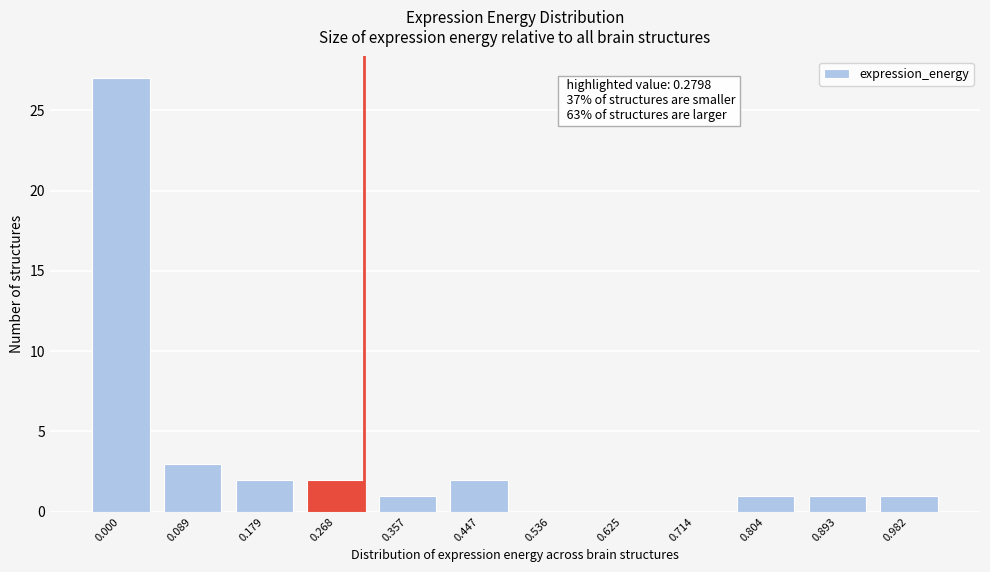

Reading left to right, transcribe all the data shown in this chart.

0.000=27	0.089=3	0.179=2	0.268=2	0.357=1	0.447=2	0.536=0	0.625=0	0.714=0	0.804=1	0.893=1	0.982=1